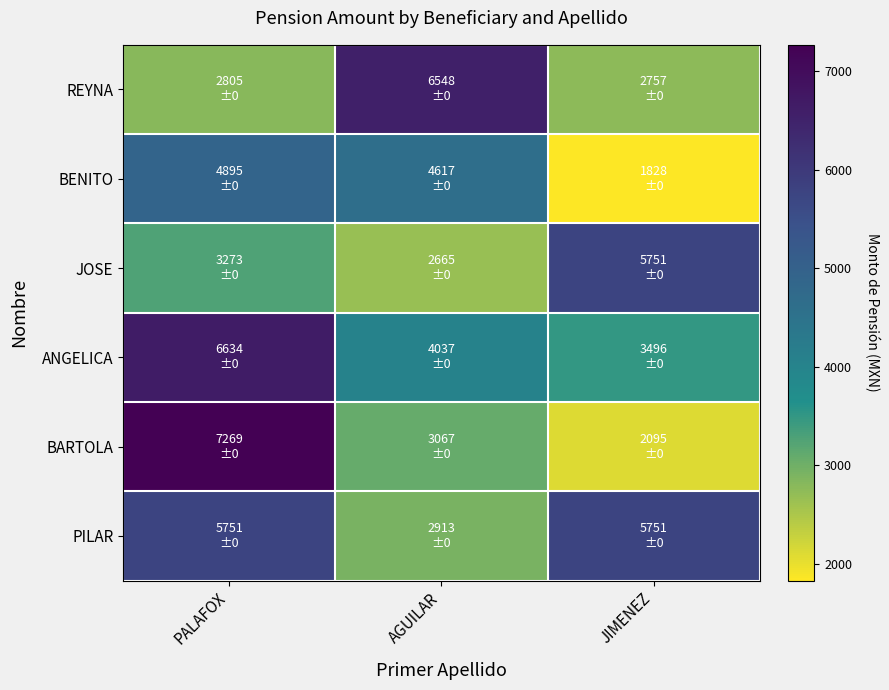

What is the spread (max minus min) of values at PALAFOX?

4464